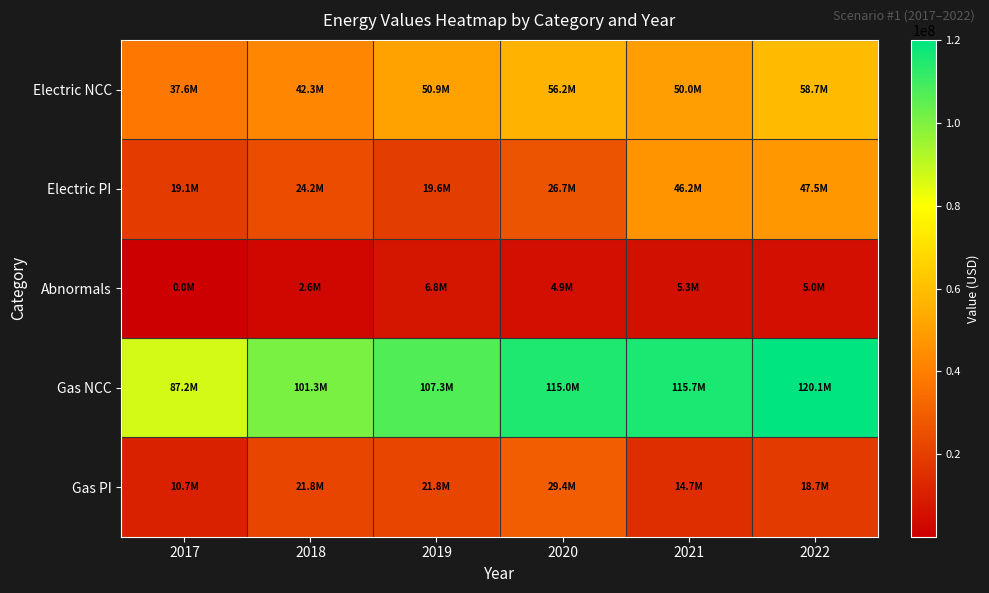

Reading left to right, what are all the values shown in this chart?

Electric NCC: 2017=37584520.0	2018=42332284.9	2019=50924188.1	2020=56199634.1	2021=49960663.0	2022=58705189.5
Electric PI: 2017=19130367.3	2018=24163738.5	2019=19630151.9	2020=26654890.7	2021=46166562.0	2022=47532990.0
Abnormals: 2017=28253.4	2018=2642896.3	2019=6757264.5	2020=4895622.6	2021=5348408.0	2022=5022286.8
Gas NCC: 2017=87202489.2	2018=101292942.0	2019=107348773.8	2020=115037928.5	2021=115680262.0	2022=120133127.0
Gas PI: 2017=10726452.7	2018=21756778.6	2019=21765023.4	2020=29377587.8	2021=14677554.0	2022=18677004.2